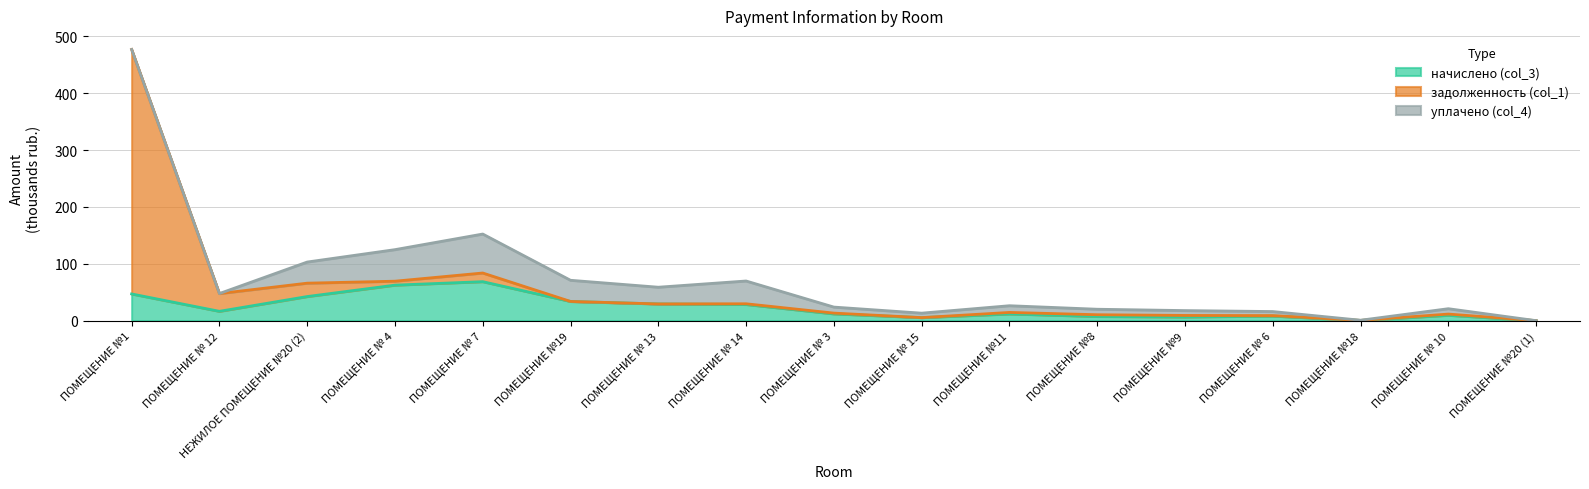

At which category is the sum across all series the highest?

ПОМЕЩЕНИЕ №1